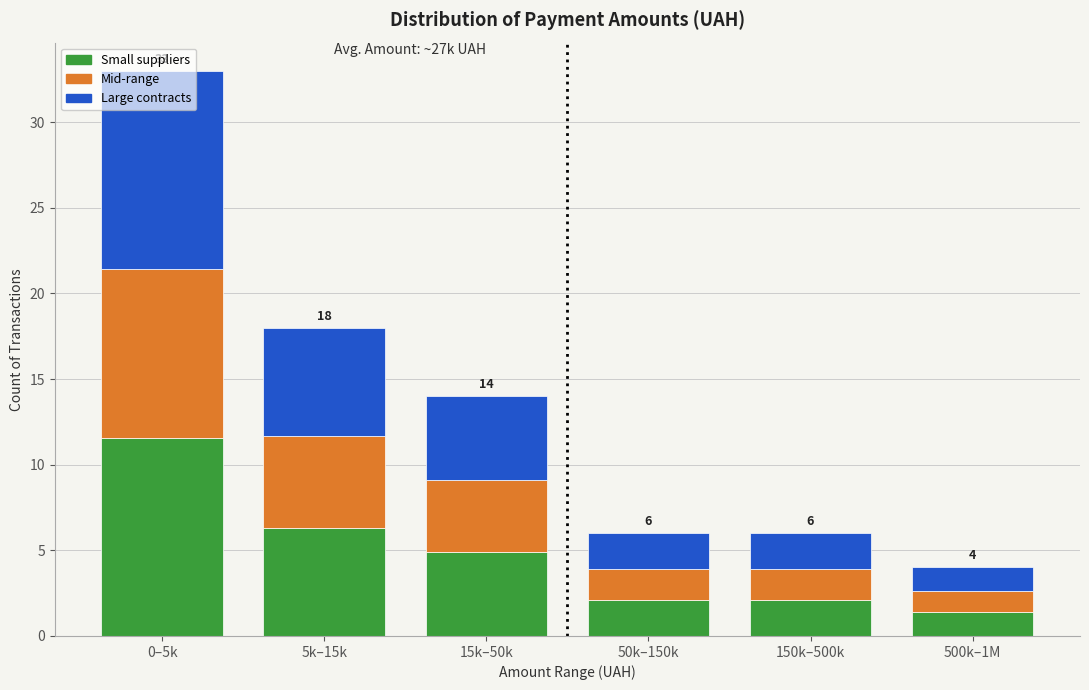

What is the difference between the second highest and second lowest values in the Small suppliers series?

4.2